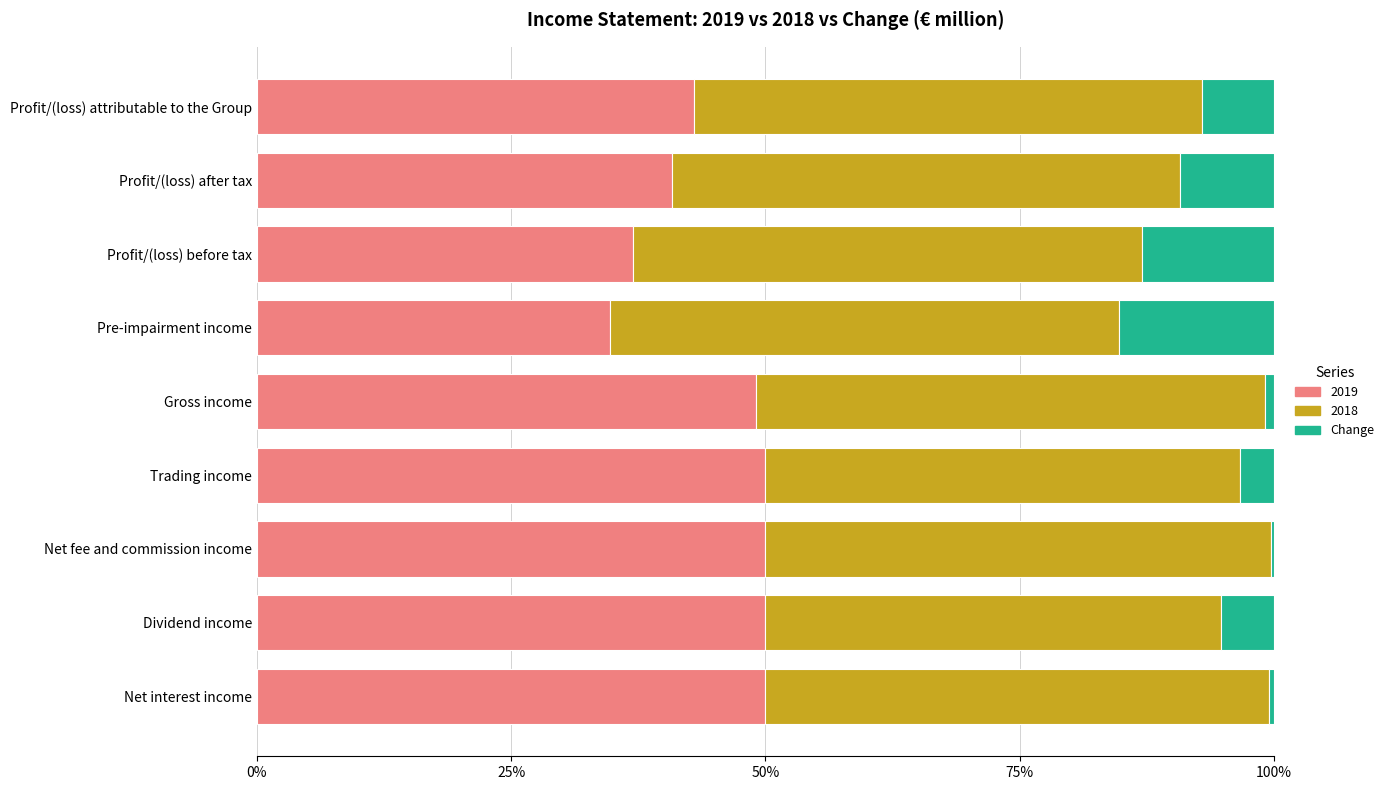

The value of 2019 at Profit/(loss) before tax is 37.0. True or false?

True